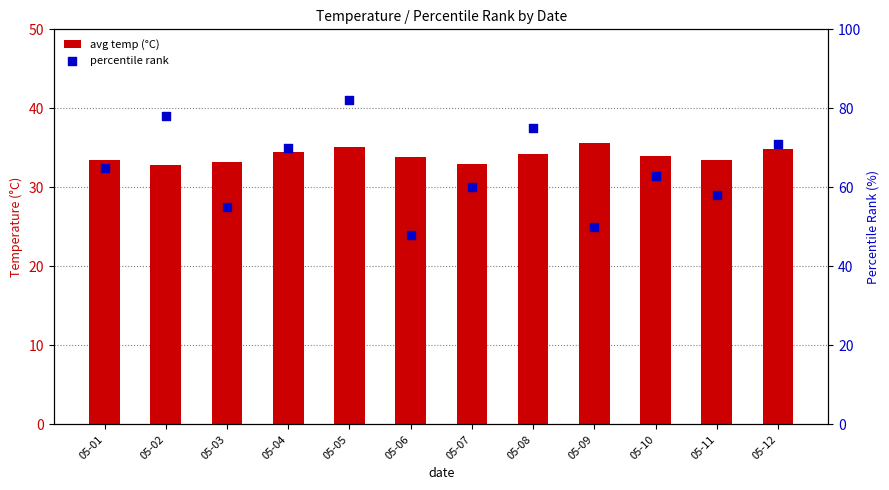

Which series contains the lowest Y value?

avg temp (°C)